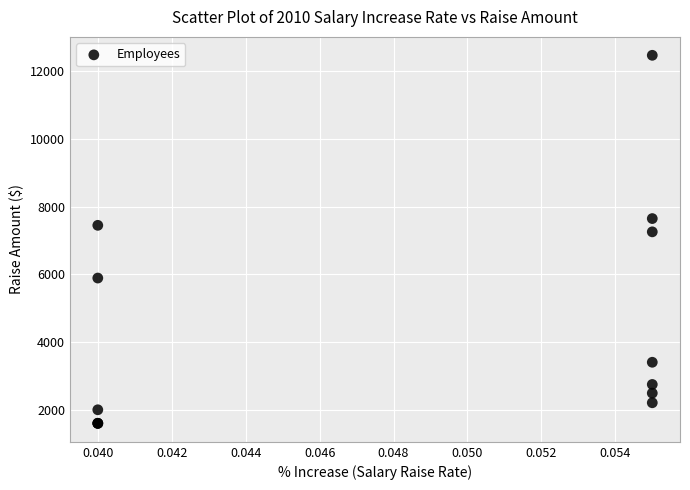

What Y value in the scatter plot is closest to 7034?

7256.4